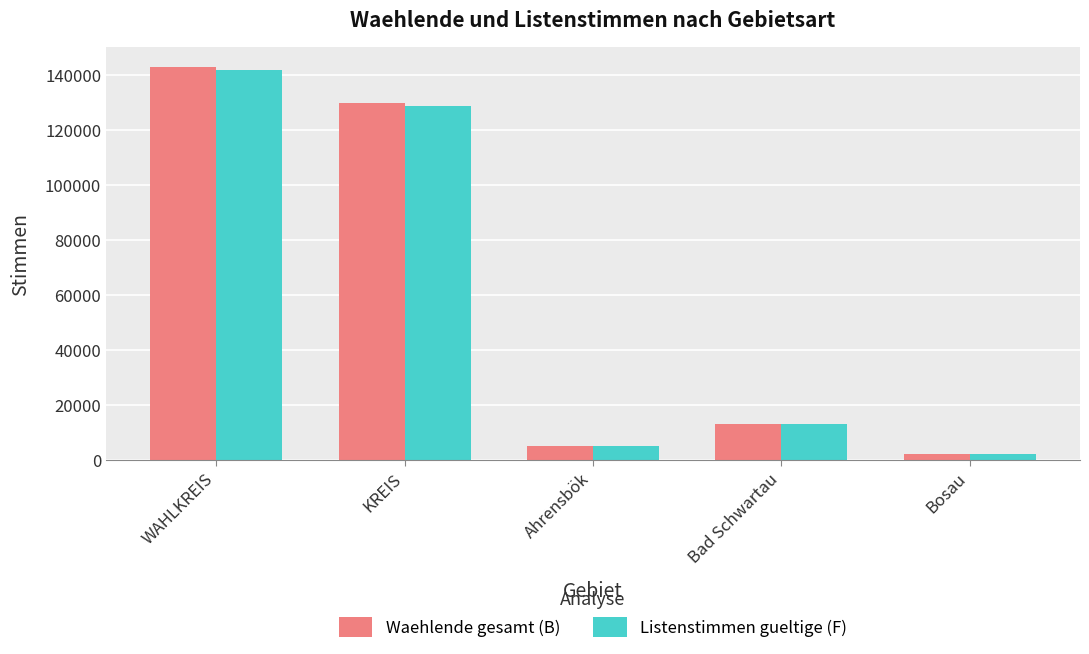

Is it true that Listenstimmen gueltige (F) equals 214166 at WAHLKREIS?

False